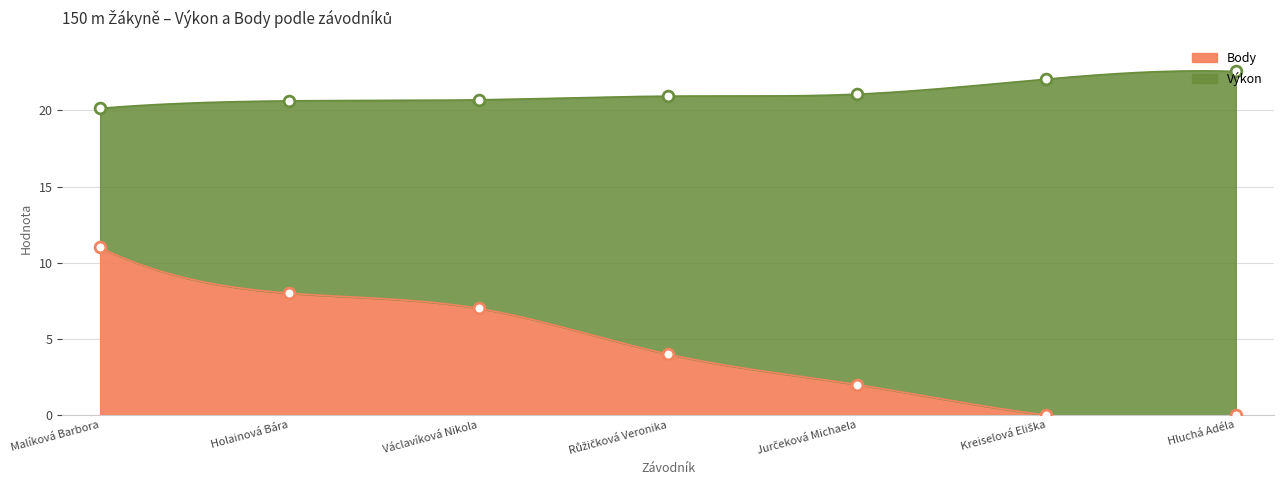

What is the total value across all series at Růžičková Veronika?

24.9